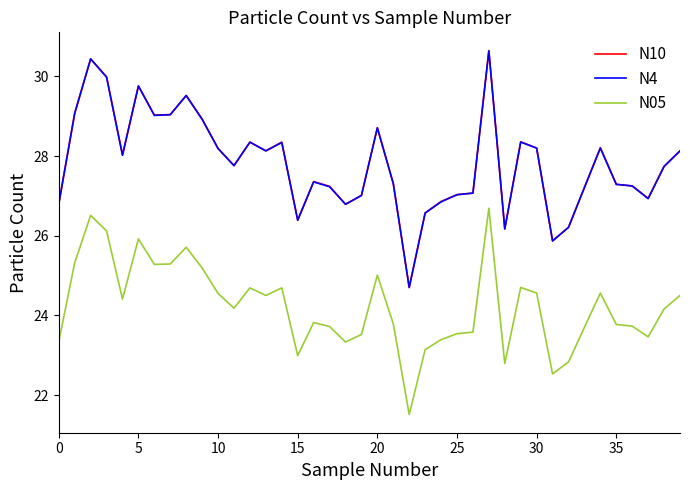

Which series has the largest range (max minus min)?

N10